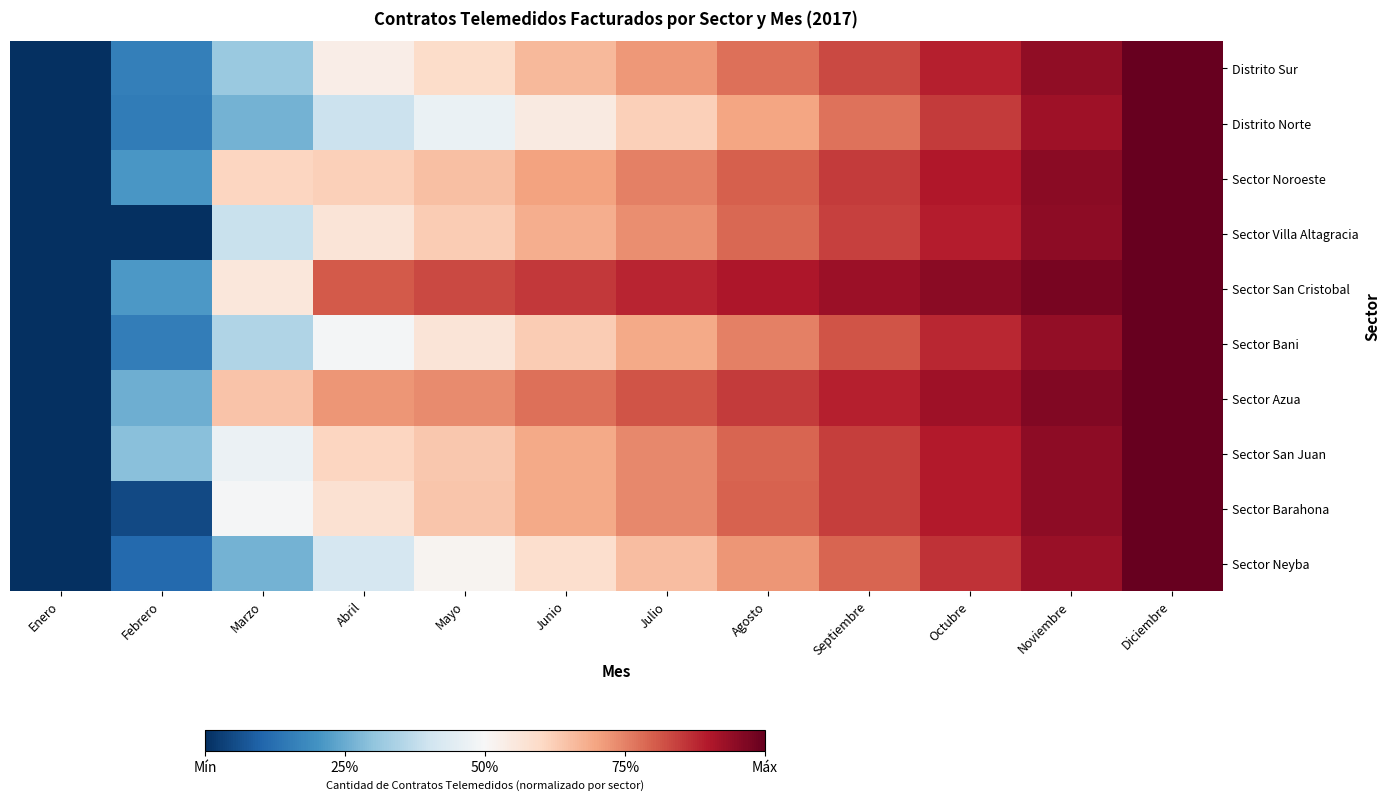

At which category is the sum across all series the highest?

Diciembre